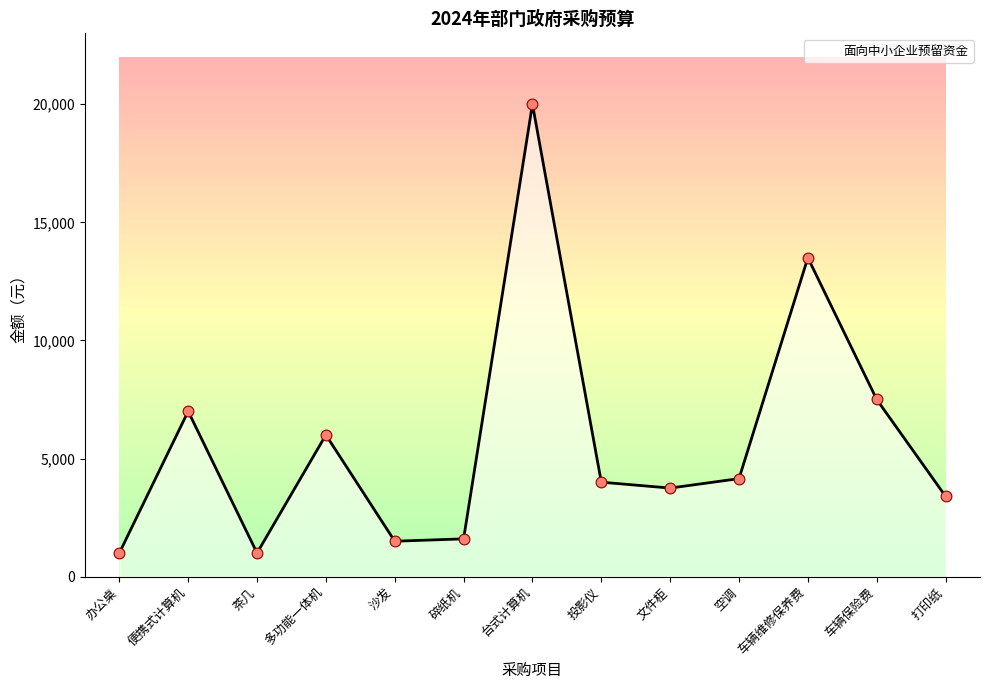

Which has a higher value, 碎纸机 or 多功能一体机?

多功能一体机